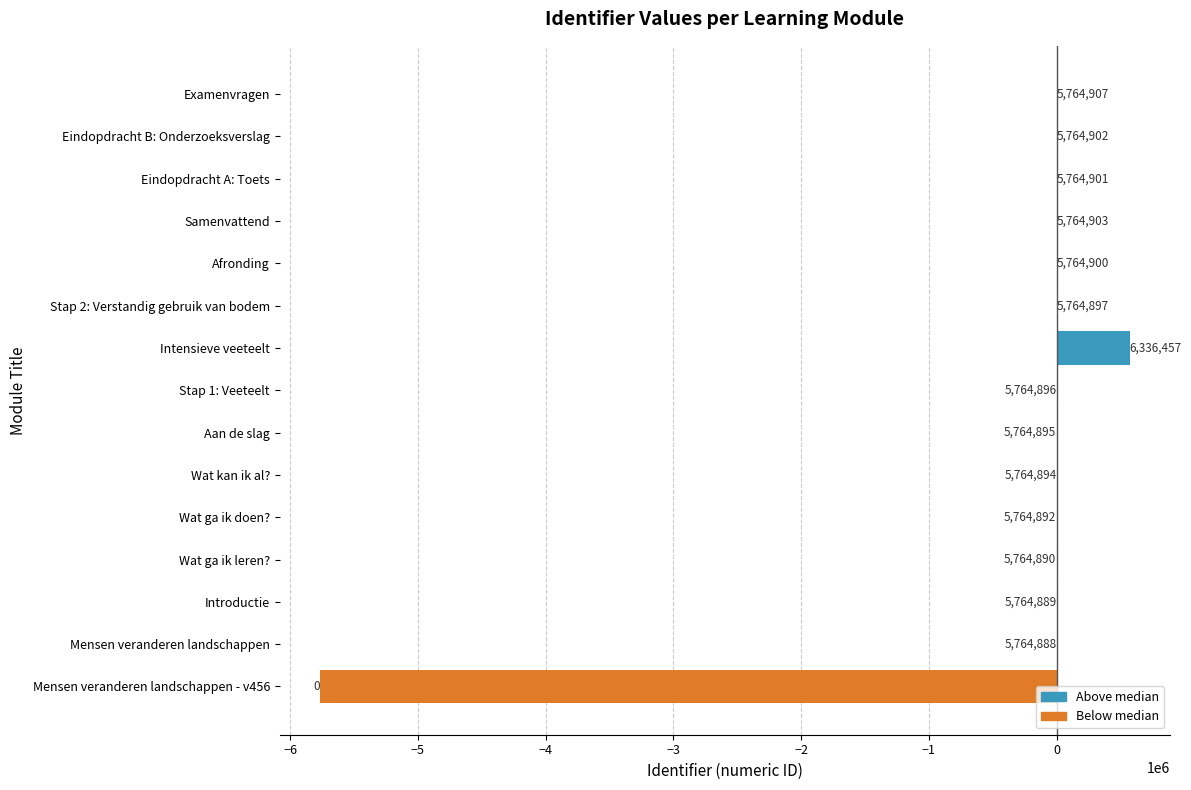

Are the bars horizontal?

Yes